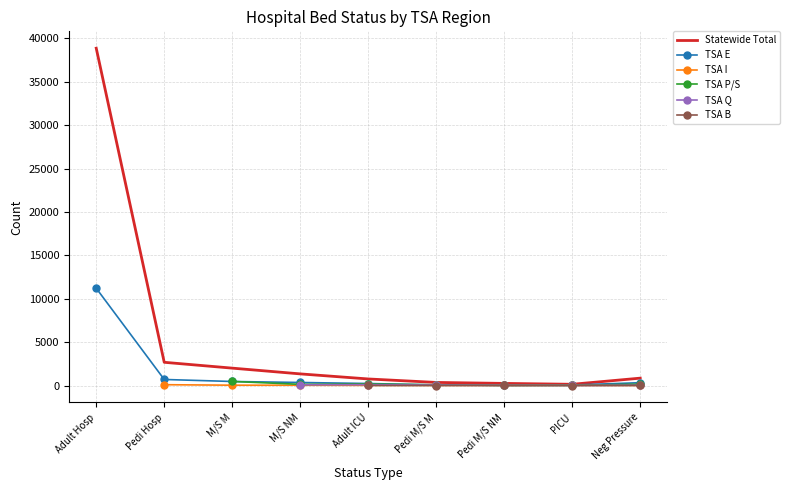

True or false: TSA P/S and Statewide Total cross at least once.

False